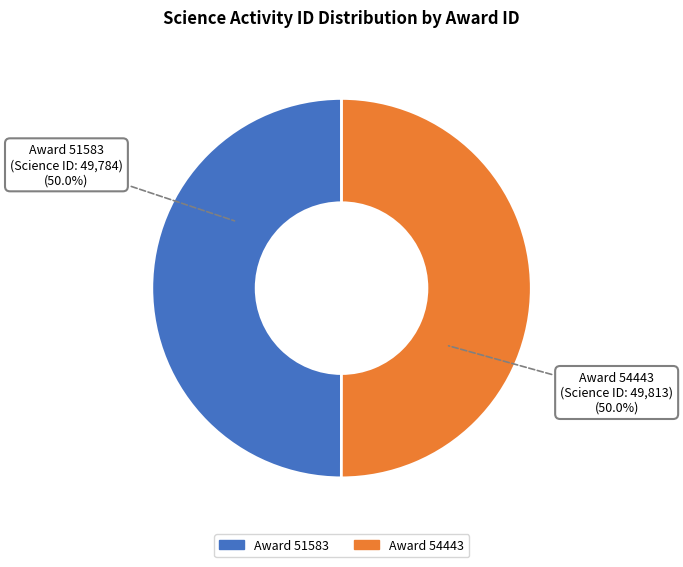

What is the majority slice?

54443